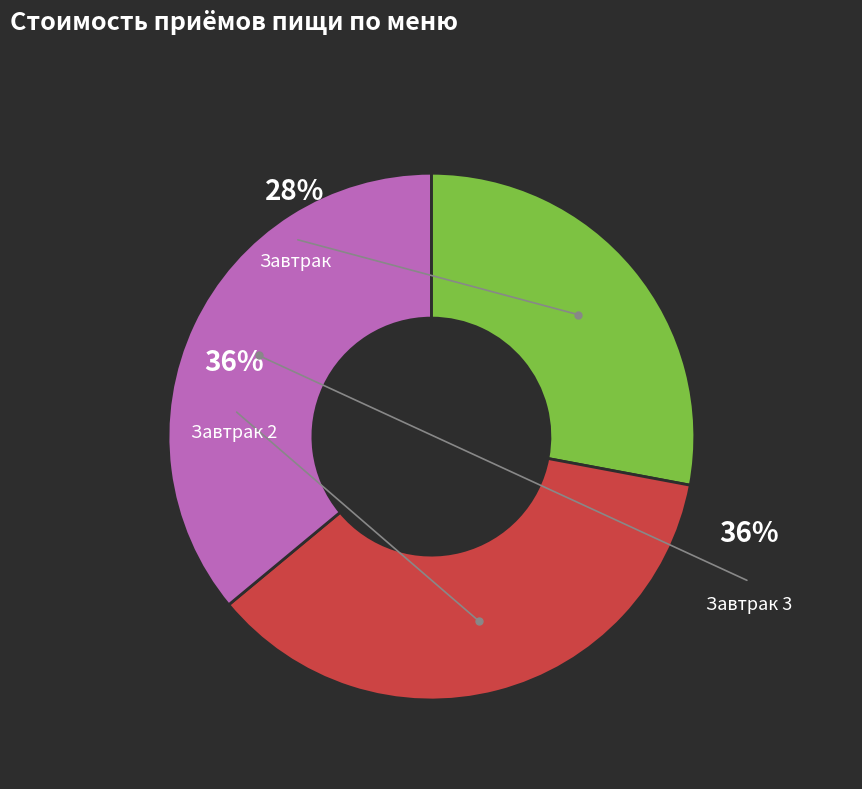

True or false: Макароны отварные accounts for 1% of the total.

False